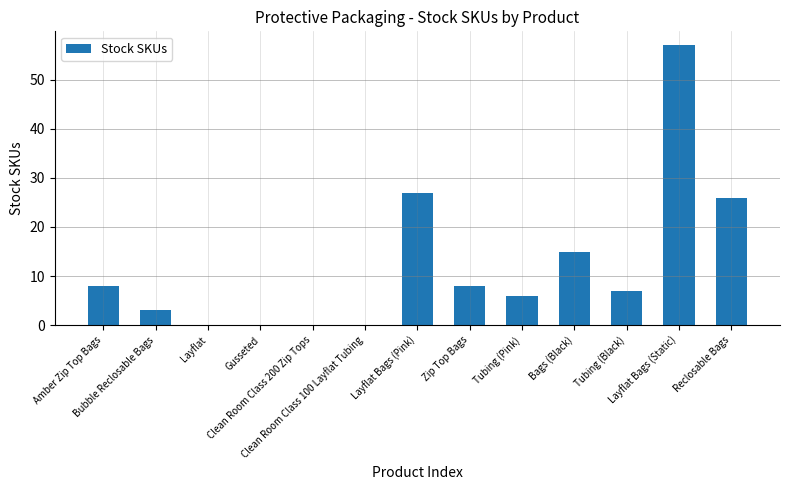

What is the greatest value displayed?

57